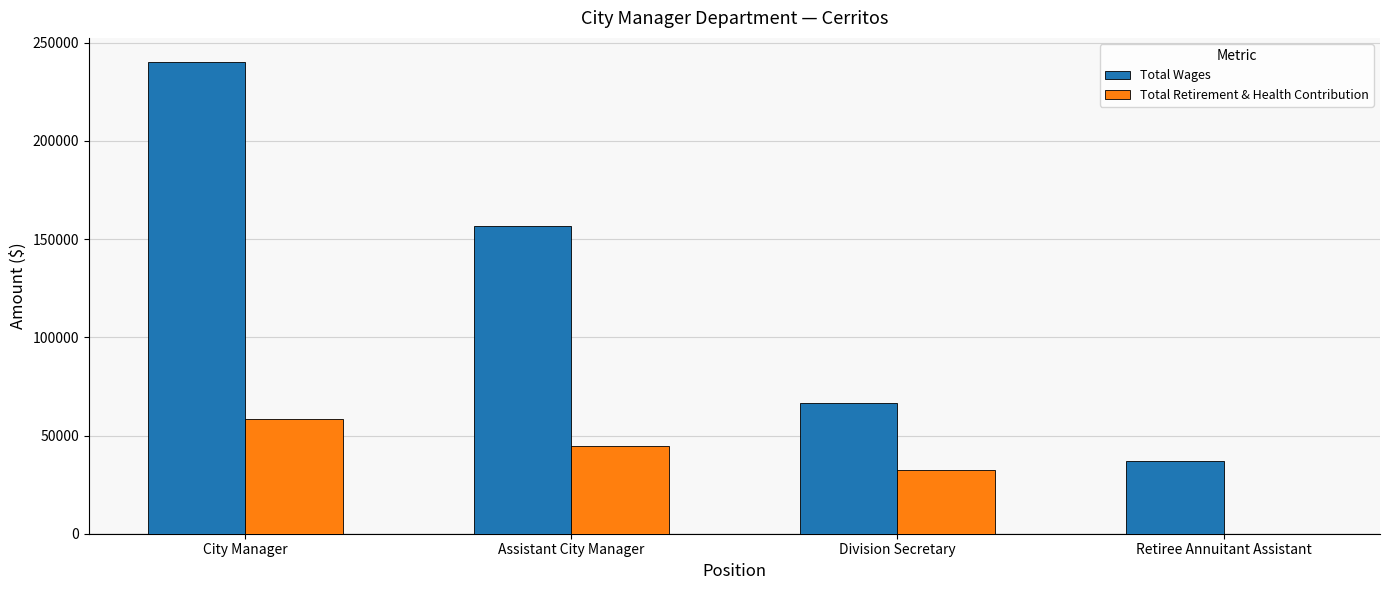

What is the highest value of the Total Retirement & Health Contribution series?

58222